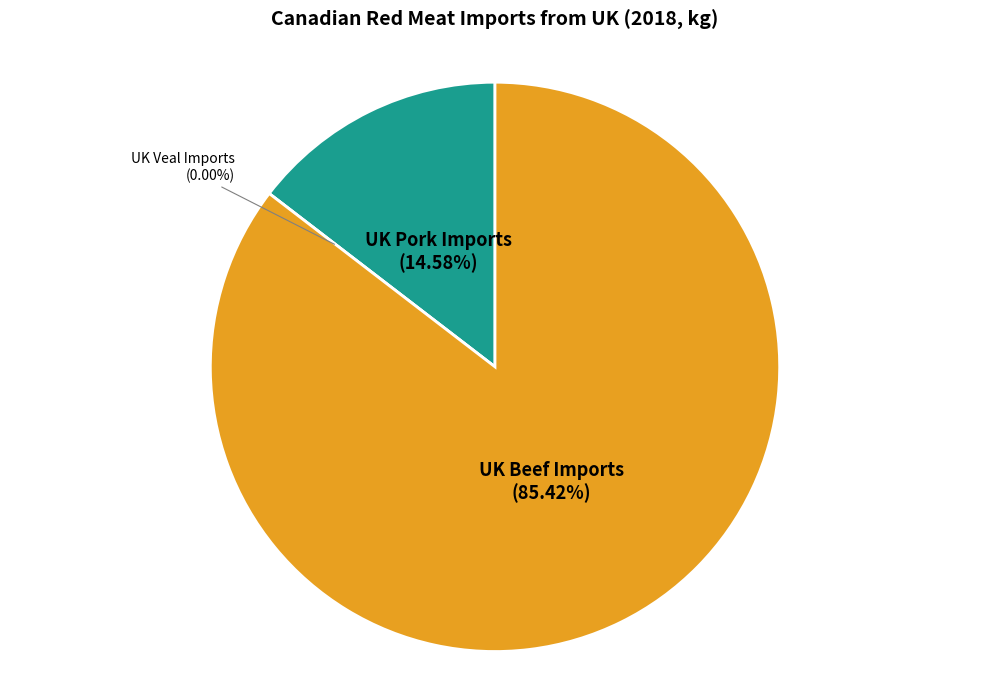

To the nearest percent, what portion does UK Pork Imports represent?

15%